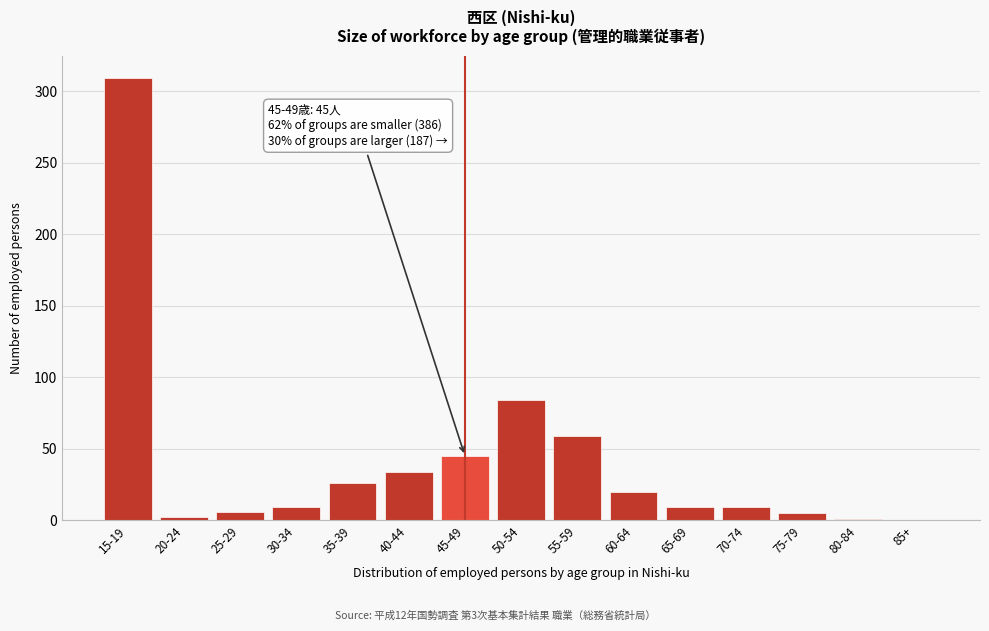

Where is the data nearest to the value 154?

50-54